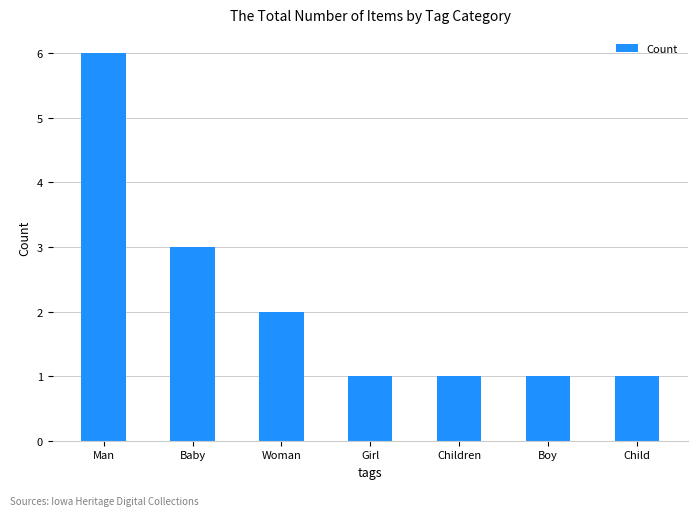

Where is the data nearest to the value 3?

Baby